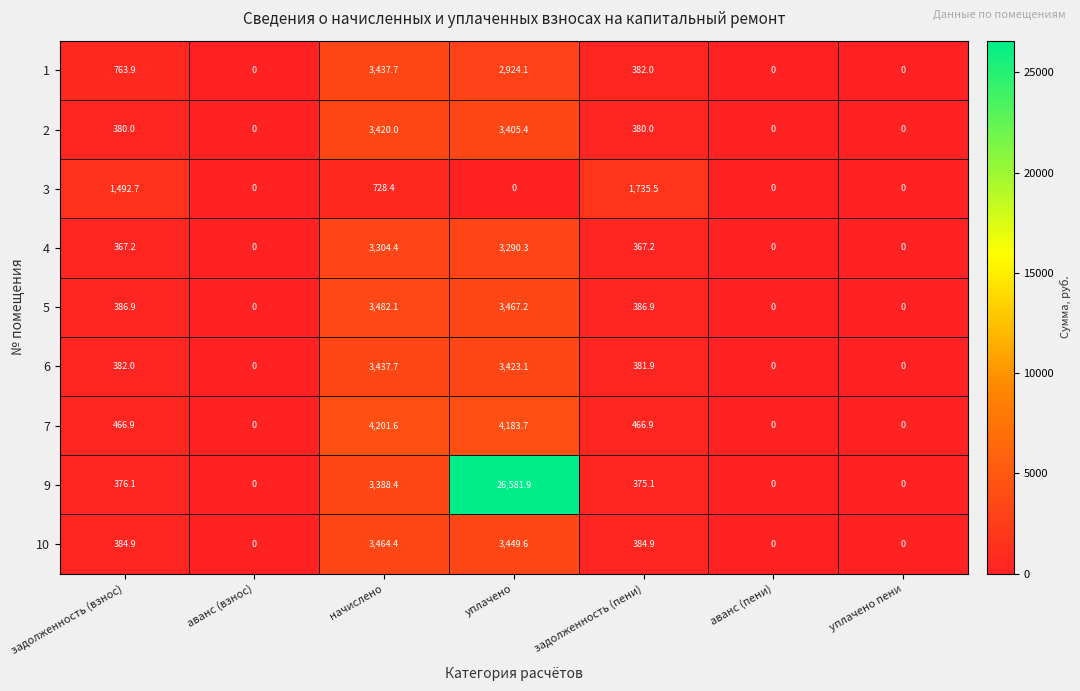

What is the difference between the maximum and minimum values in the 9 series?

26581.9